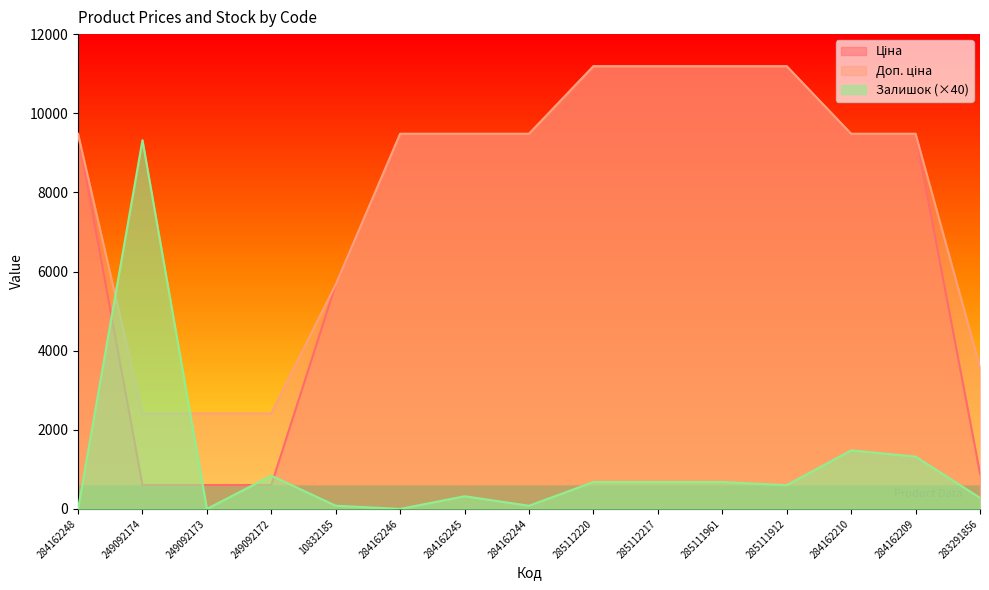

Reading right to left, list all the values displayed in this chart.

Ціна: 283291856=895.9	284162209=9480.1	284162210=9480.1	285111912=11188.2	285111961=11188.2	285112217=11188.2	285112220=11188.2	284162244=9480.1	284162245=9480.1	284162246=9480.1	10832185=5673.8	249092172=603.7	249092173=603.7	249092174=603.7	284162248=9480.1
Доп. ціна: 283291856=3583.6	284162209=9480.1	284162210=9480.1	285111912=11188.2	285111961=11188.2	285112217=11188.2	285112220=11188.2	284162244=9480.1	284162245=9480.1	284162246=9480.1	10832185=5673.8	249092172=2414.8	249092173=2414.8	249092174=2414.8	284162248=9480.1
Залишок: 283291856=280.0	284162209=1320.0	284162210=1480.0	285111912=600.0	285111961=680.0	285112217=680.0	285112220=680.0	284162244=80.0	284162245=320.0	284162246=0.0	10832185=80.0	249092172=840.0	249092173=0.0	249092174=9320.0	284162248=0.0